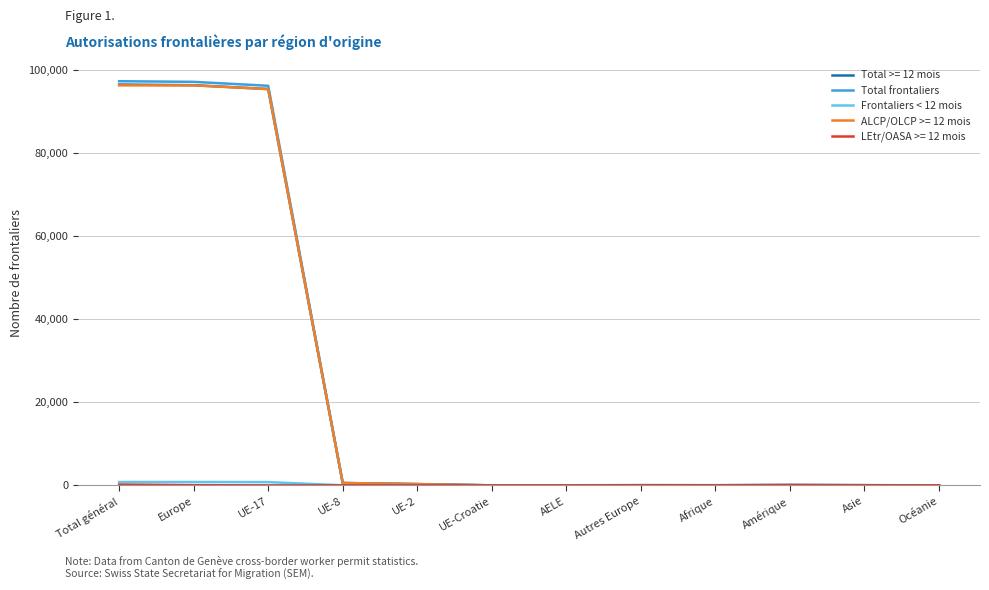

What is the maximum value shown in the chart?

97239